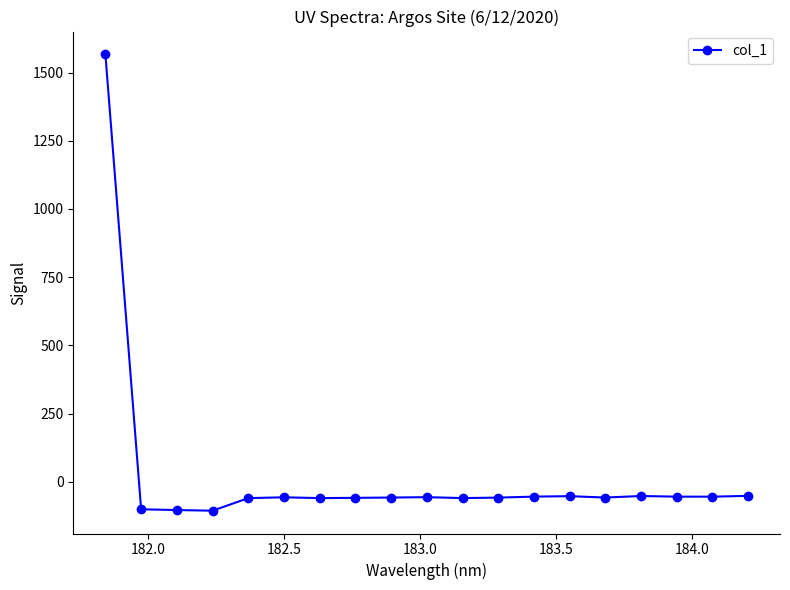

What is the value of the 8th point from the left?

-58.6